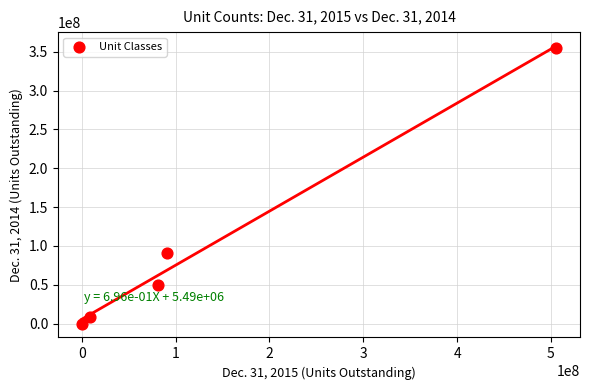

What Y value in the scatter plot is closest to 177755113?

90706000